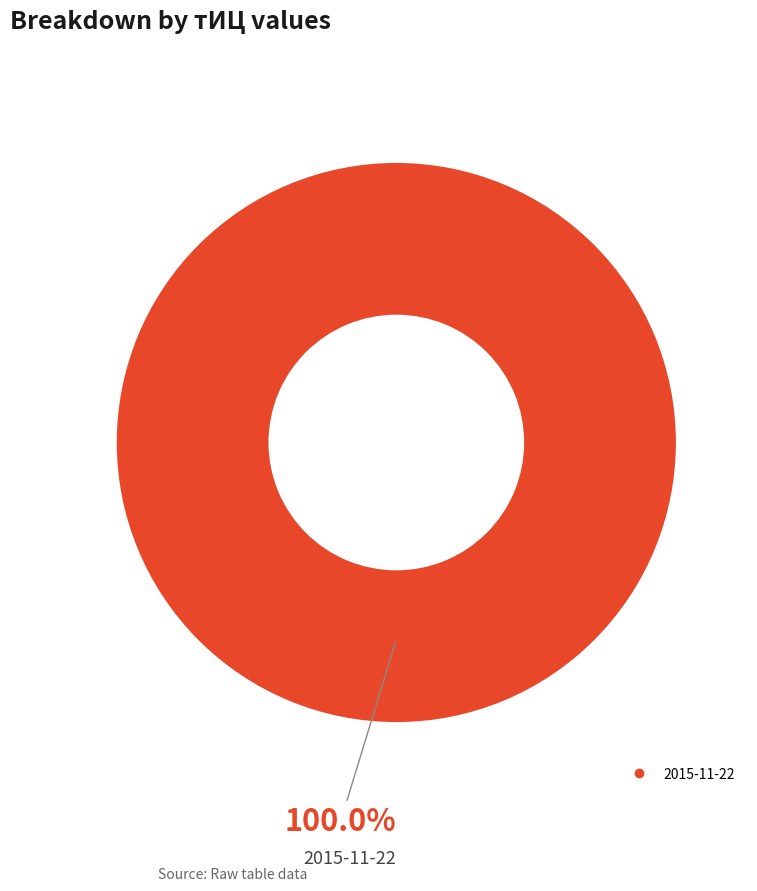

Is there a majority slice in this chart?

Yes